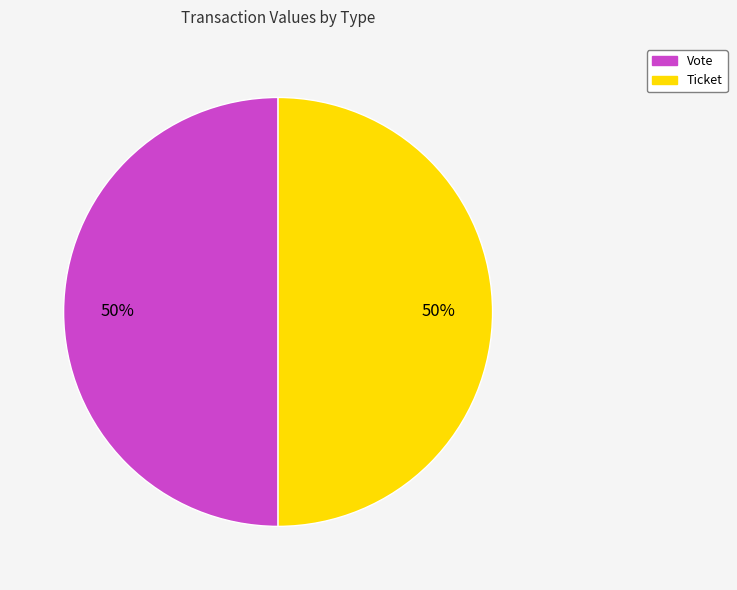

How many segments does this pie chart have?

2